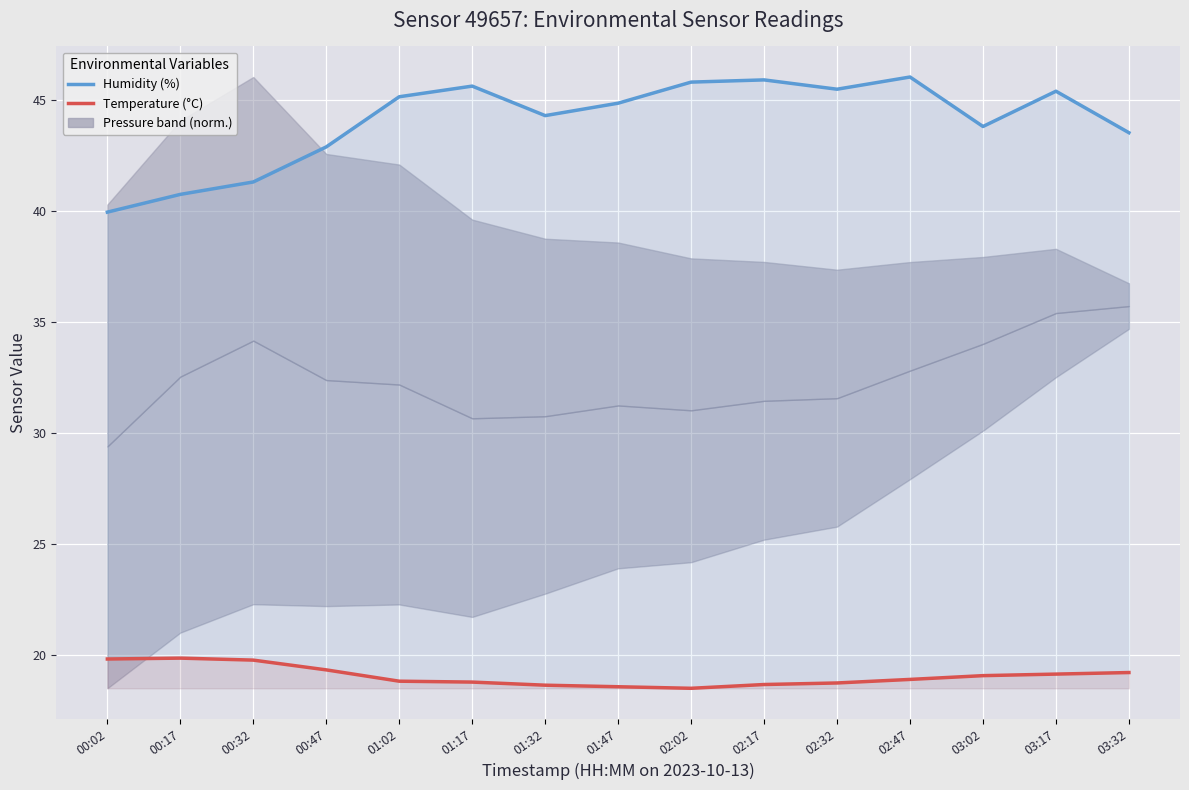

What is the value of the Temperature (°C) point at the 1st from the left?

19.8